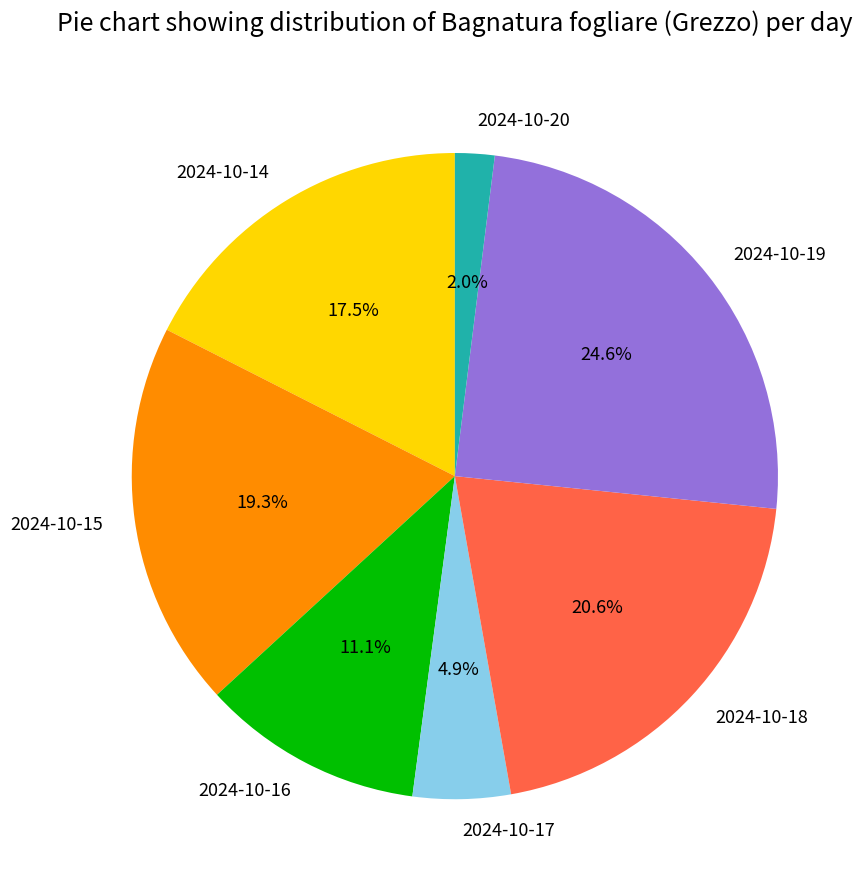

How many segments does this pie chart have?

7